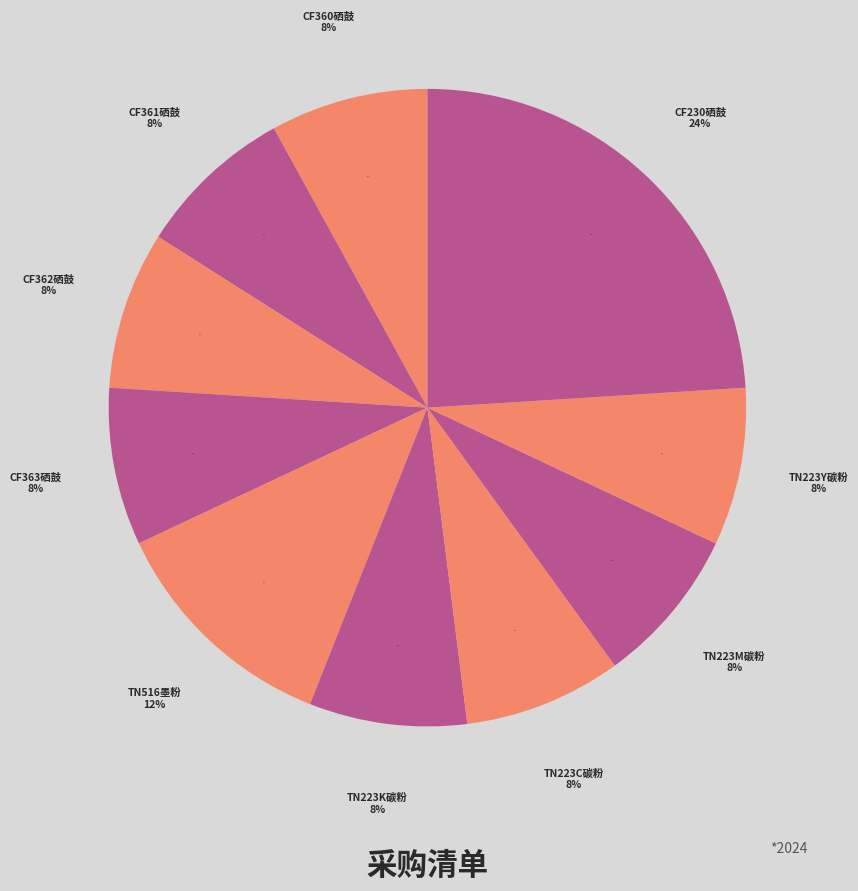

Approximately how many times larger is the value at TN223C碳粉 compared to CF363硒鼓?

1.0